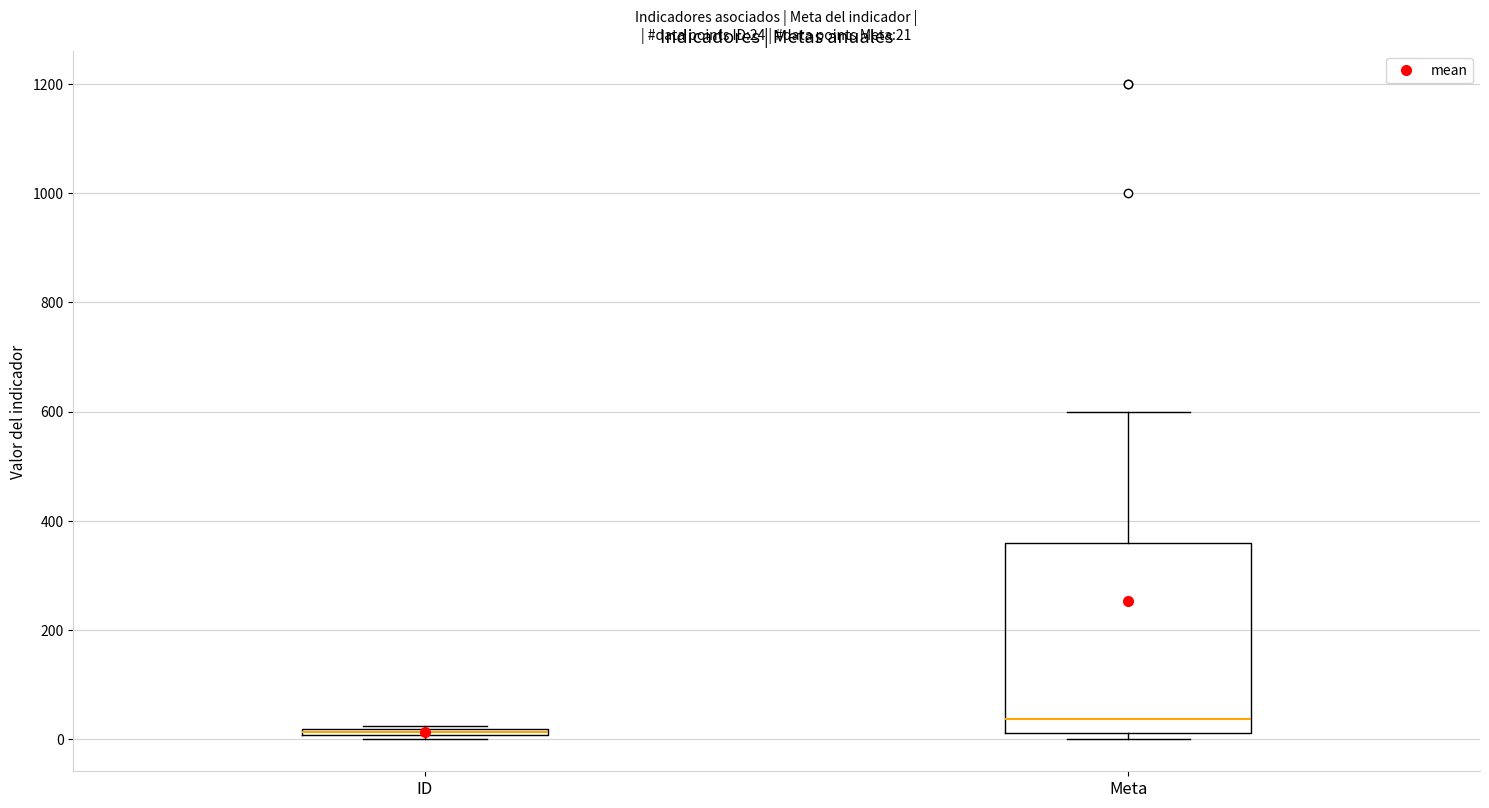

Where does the median line of the box for Meta sit on the y-axis? The values are not printed on the chart, so give them approximately, as read against the axis.

40